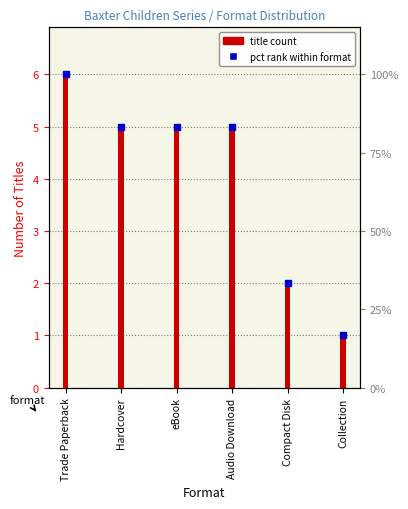

What is the label of the 4th bar from the right?

eBook